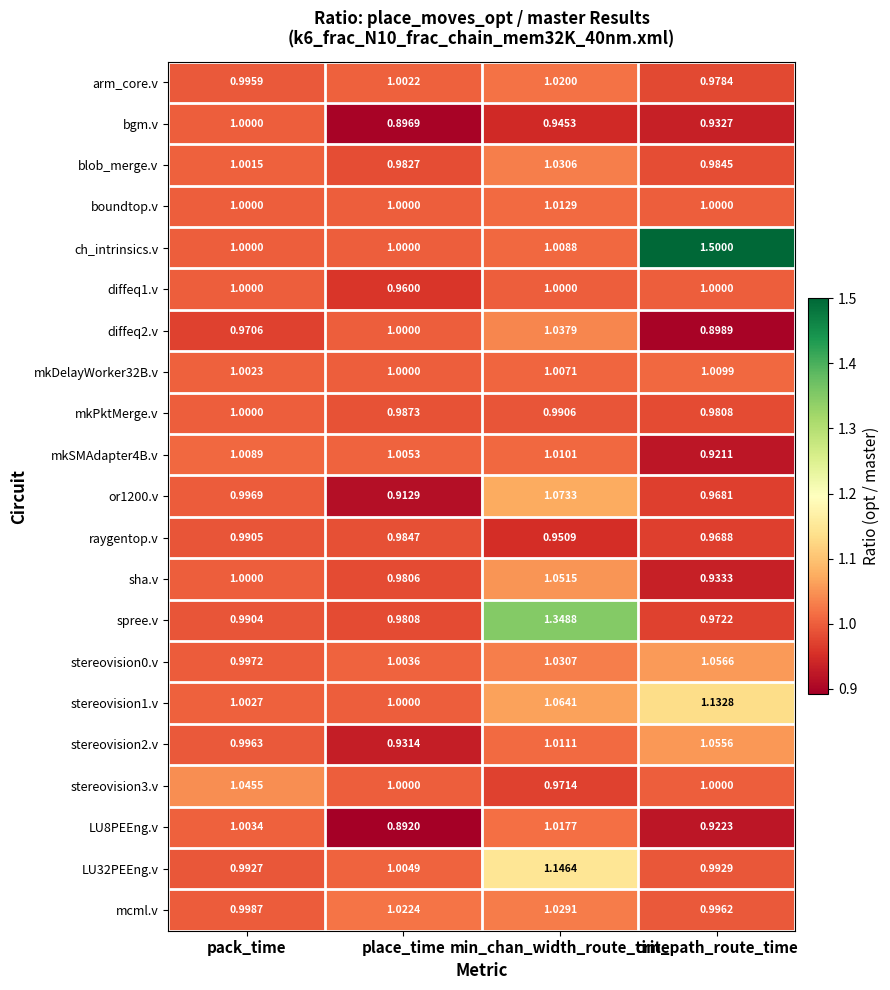

Which category has the lowest value in the mkDelayWorker32B.v series?

place_time